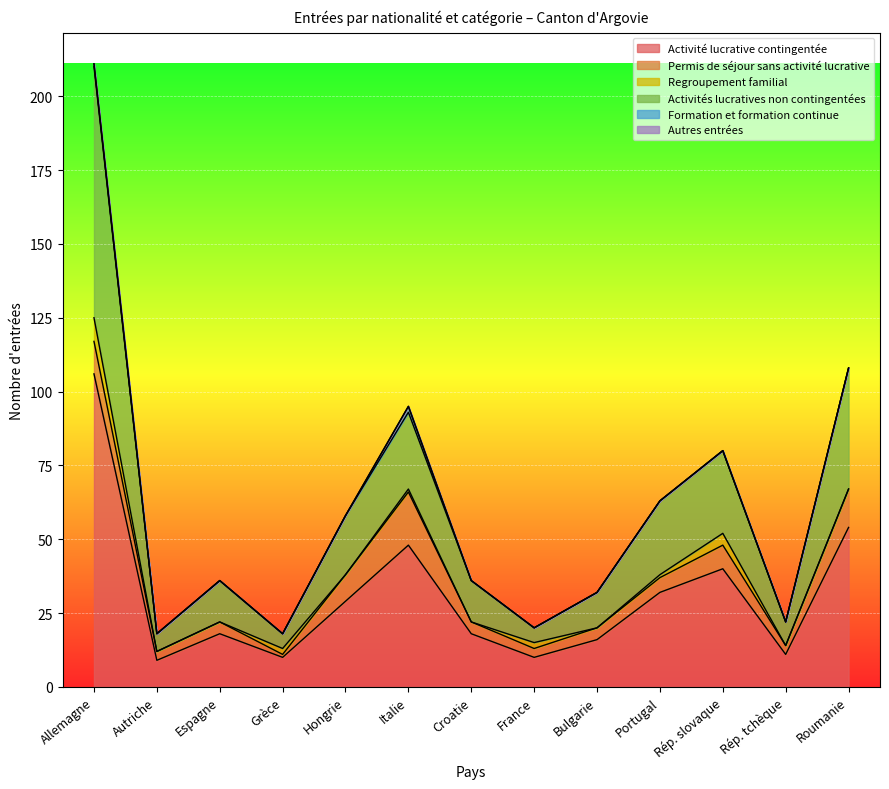

How many values in Regroupement familial are above zero?

6